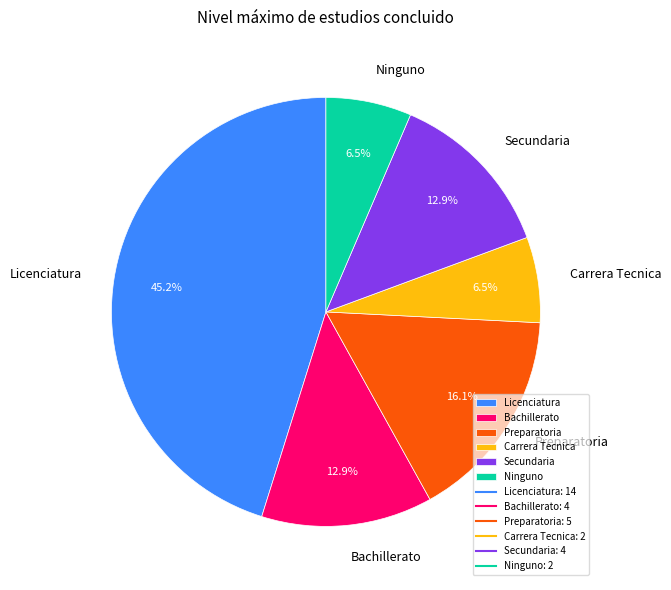

Which slice is the largest?

Licenciatura